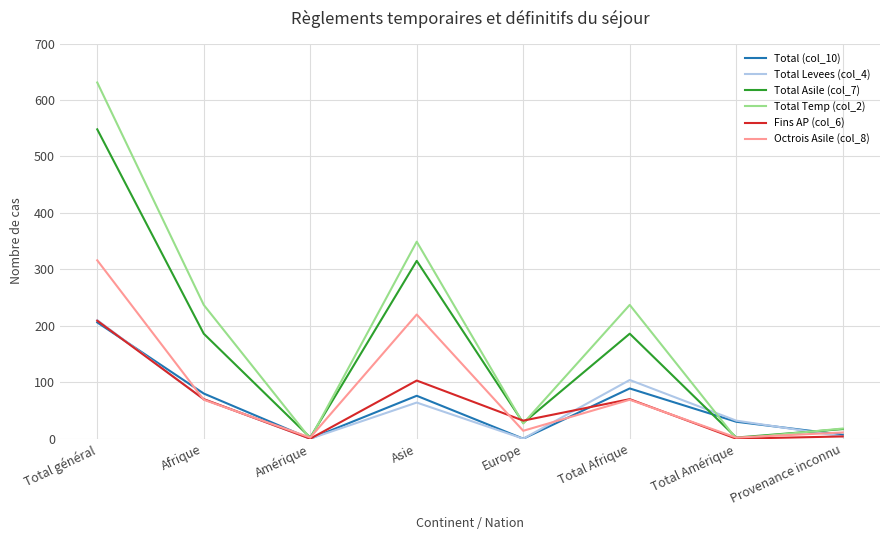

Where is the first local minimum for Total (col_10)?

Amérique